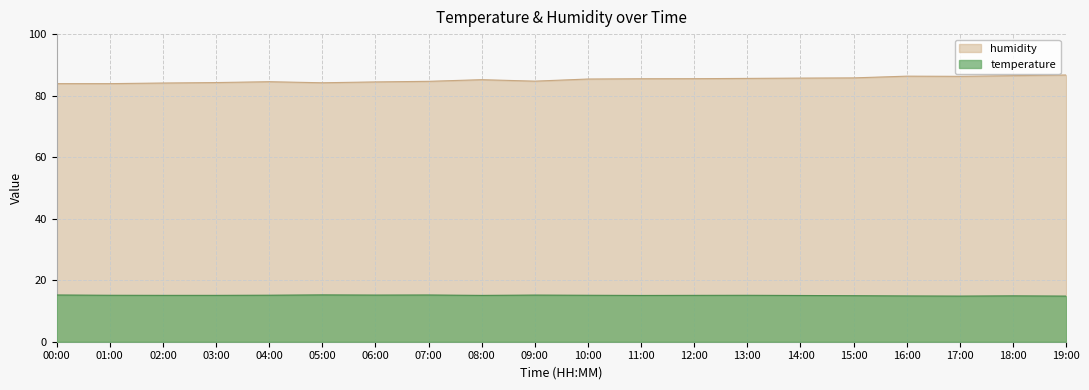

At which category is the sum across all series the highest?

19:00